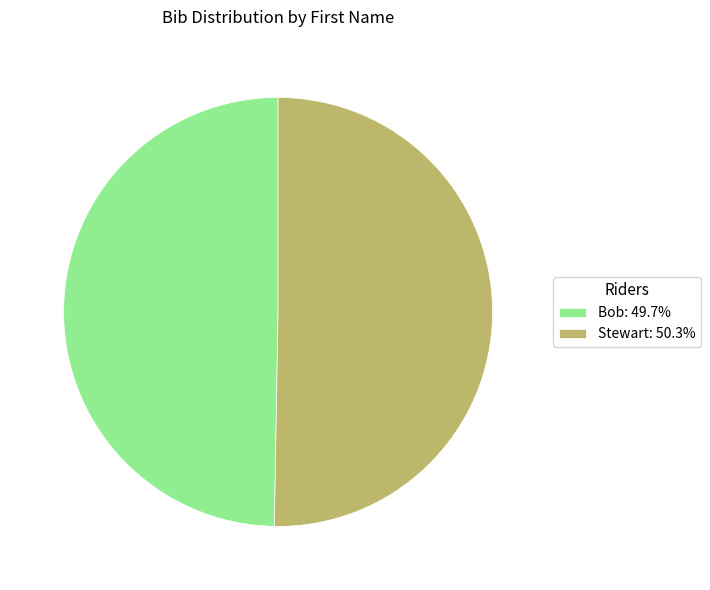

Is there any slice that represents more than half of the pie?

Yes